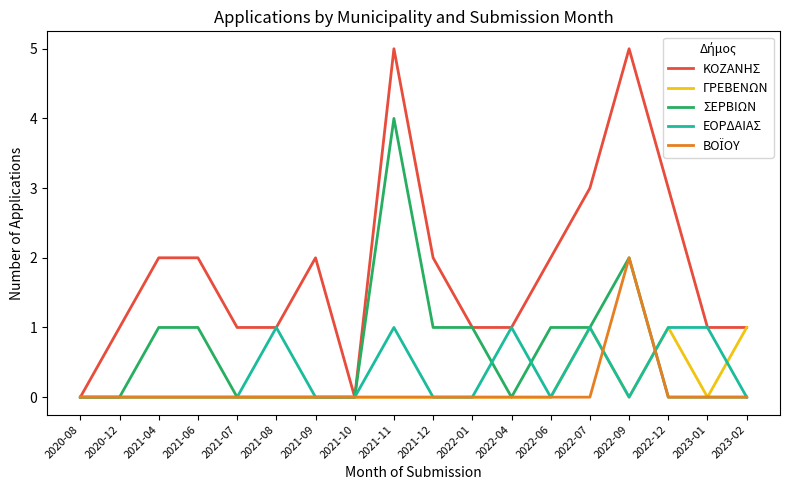

Which series has the largest total across all categories?

ΚΟΖΑΝΗΣ